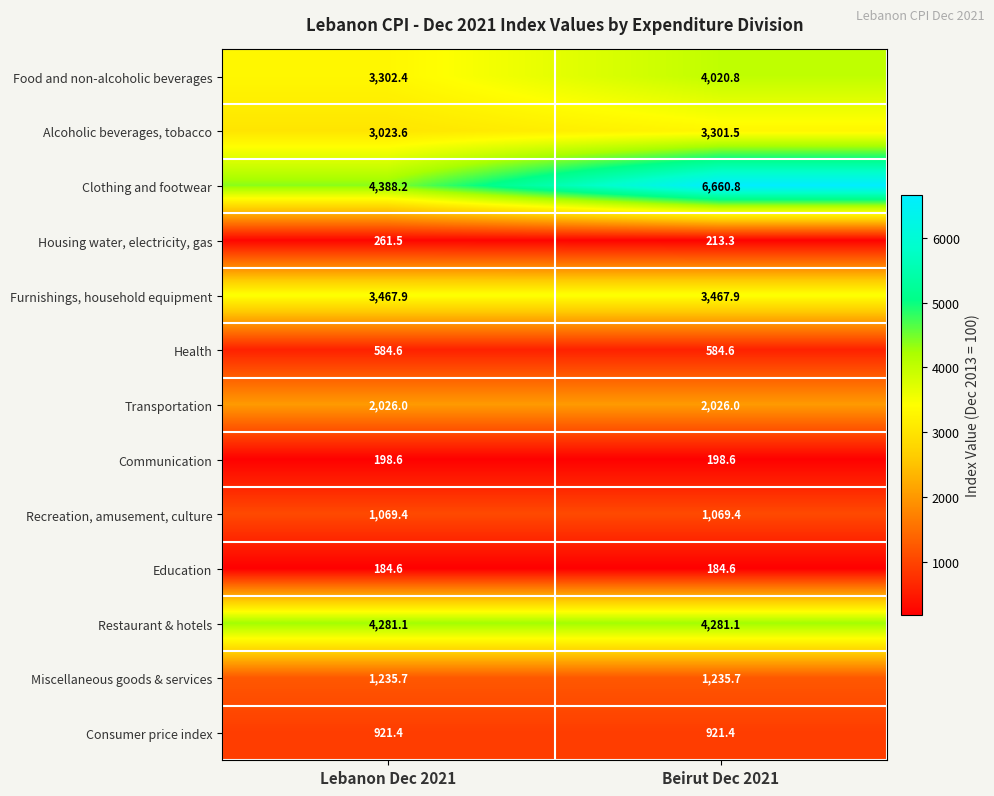

At which category does the chart reach its peak across all series?

Beirut Dec 2021